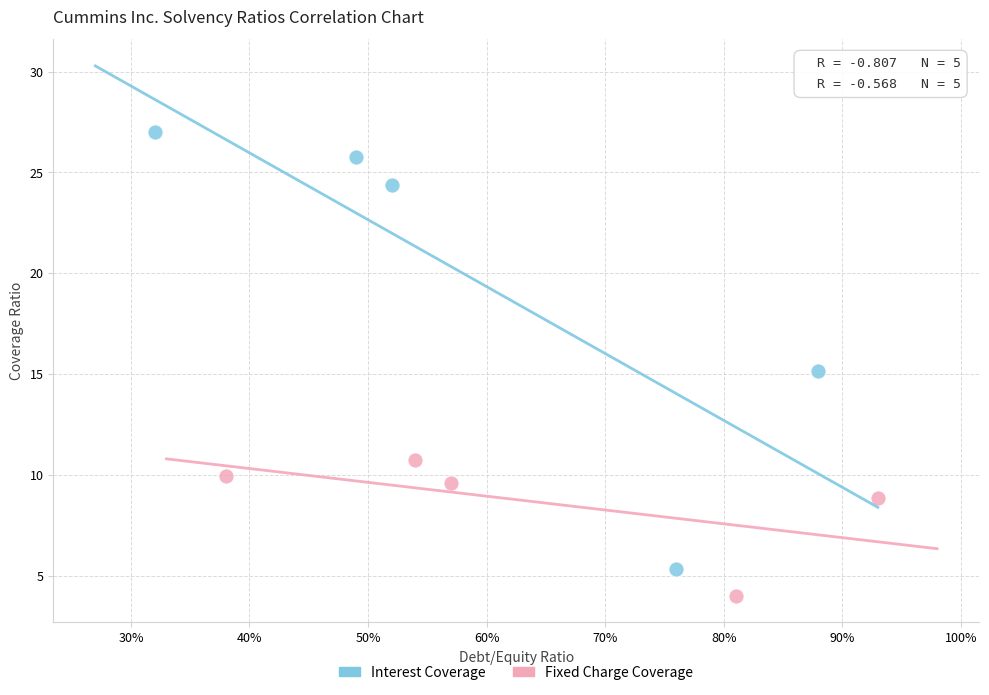

Which series contains the lowest Y value?

Fixed Charge Coverage